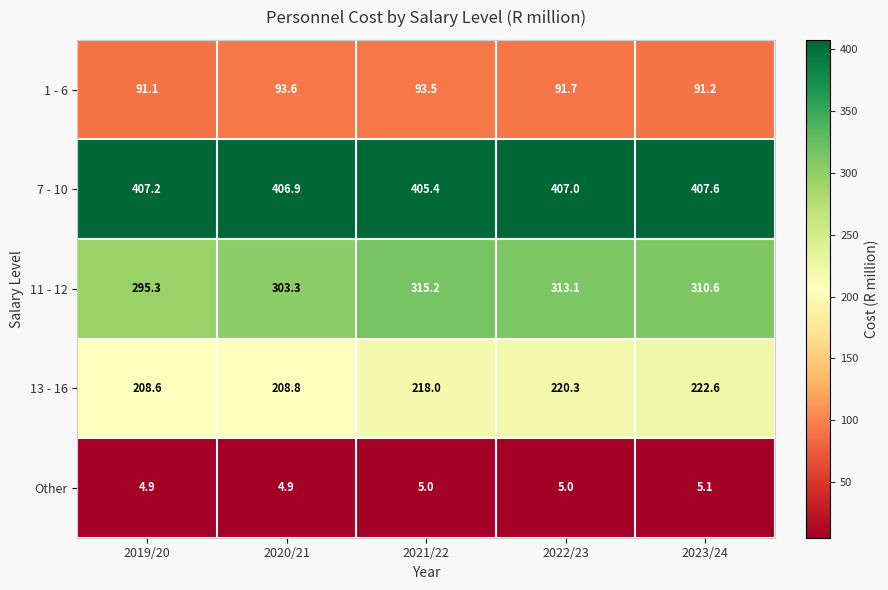

How many series are shown in this chart?

5